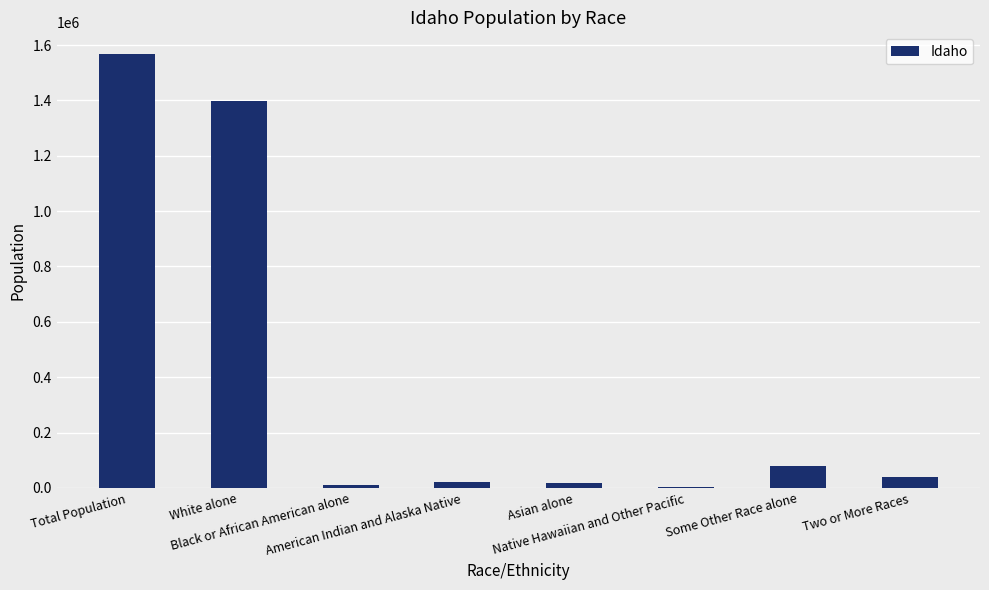

What is the approximate value at Asian alone, to the nearest 50?

19050